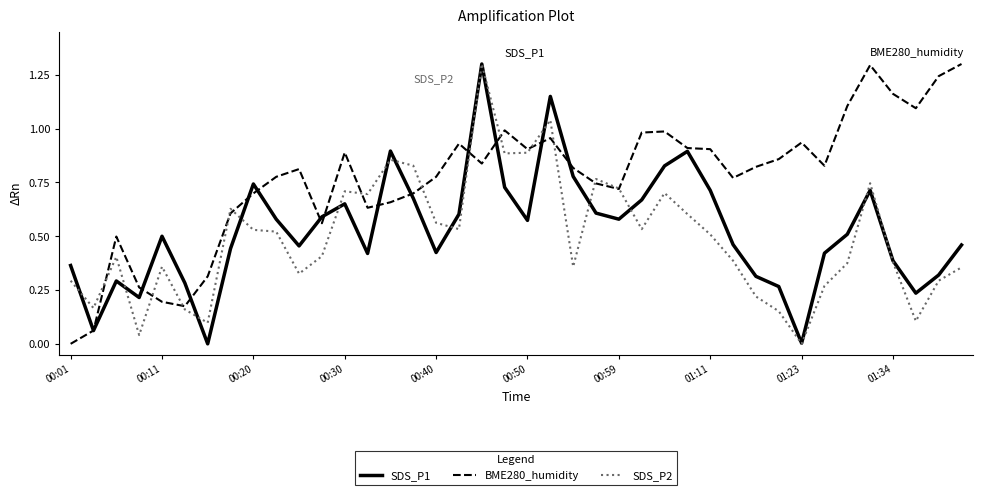

What is the greatest value displayed?

1.3